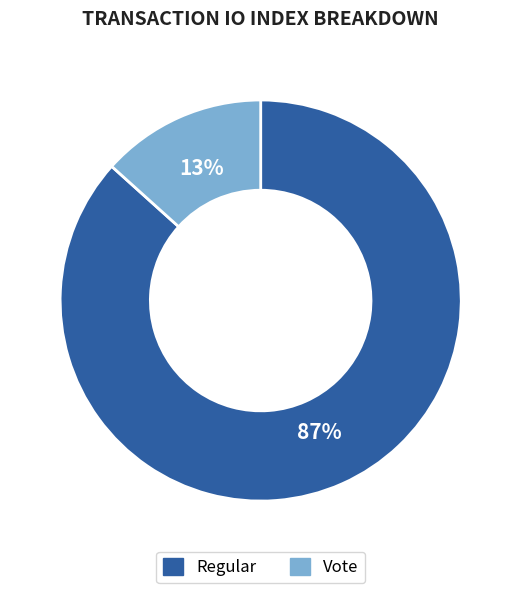

Is there any slice that represents more than half of the pie?

Yes